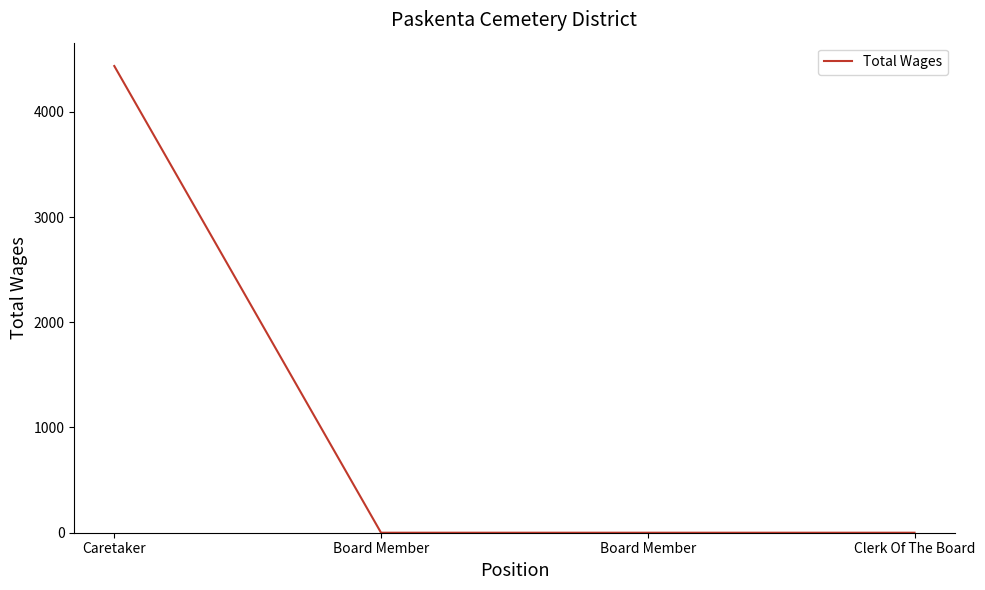

Count the number of values greater than 0.

1